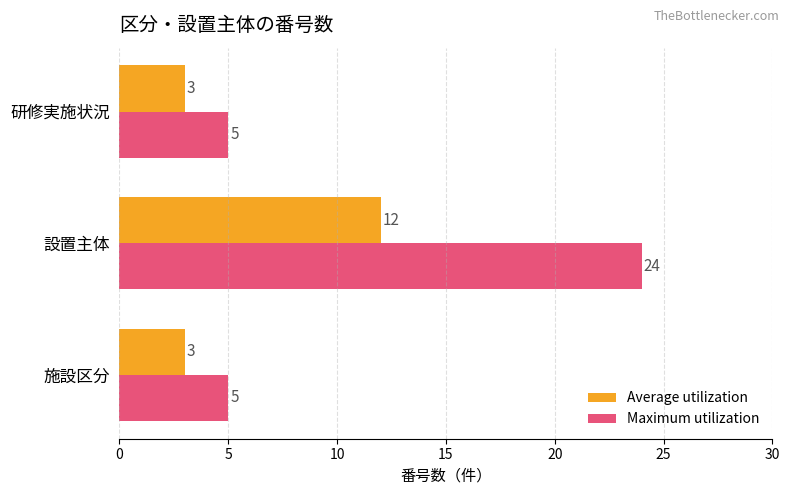

What is the total value across all series at 設置主体?

36